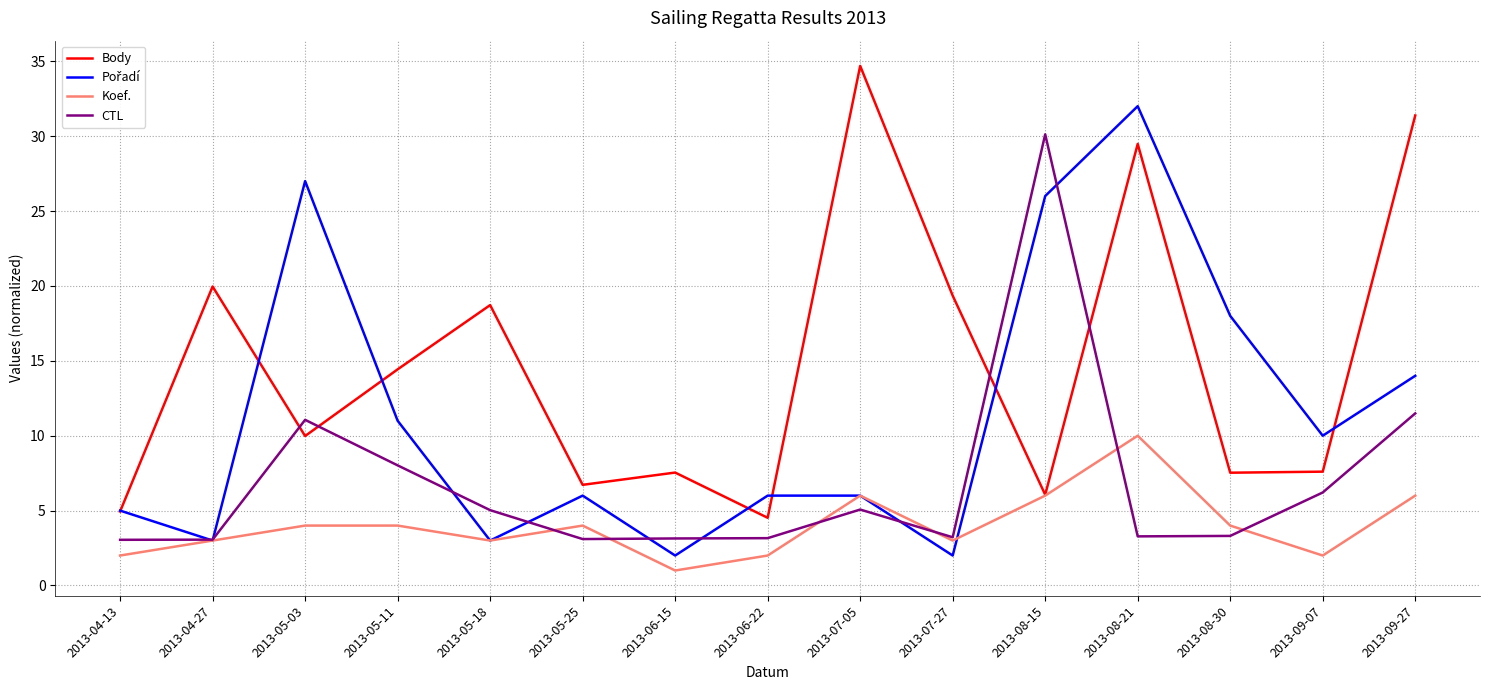

True or false: Koef. has a value of 4.0 at 2013-05-03.

True